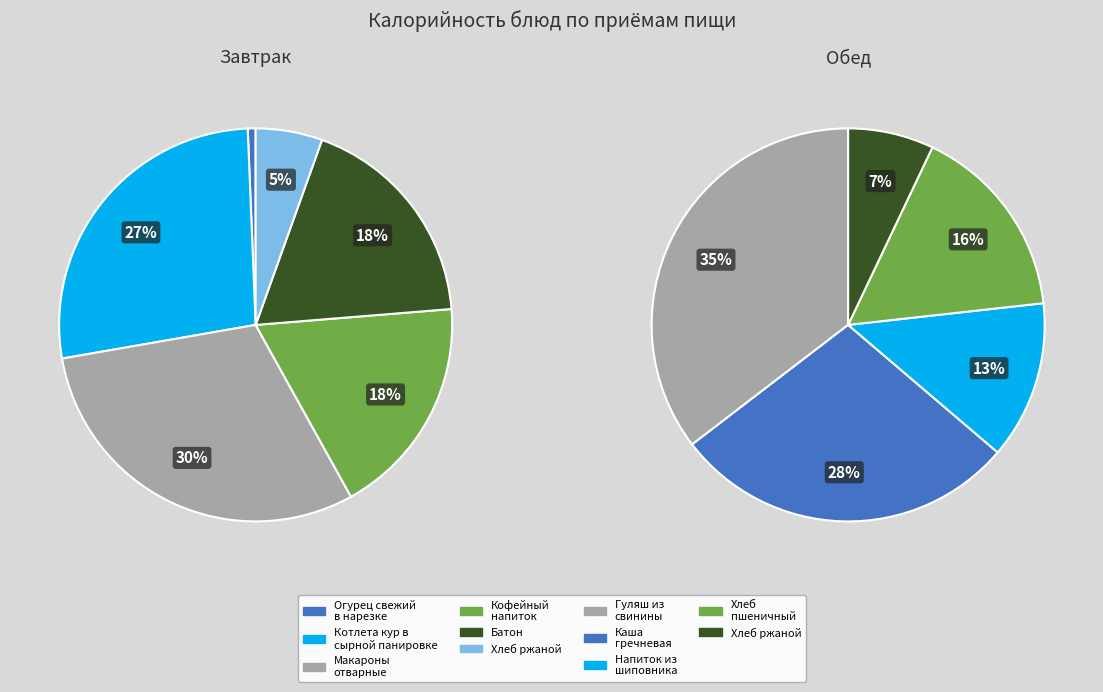

Do 3 and 10 together represent more than half of the pie?

No